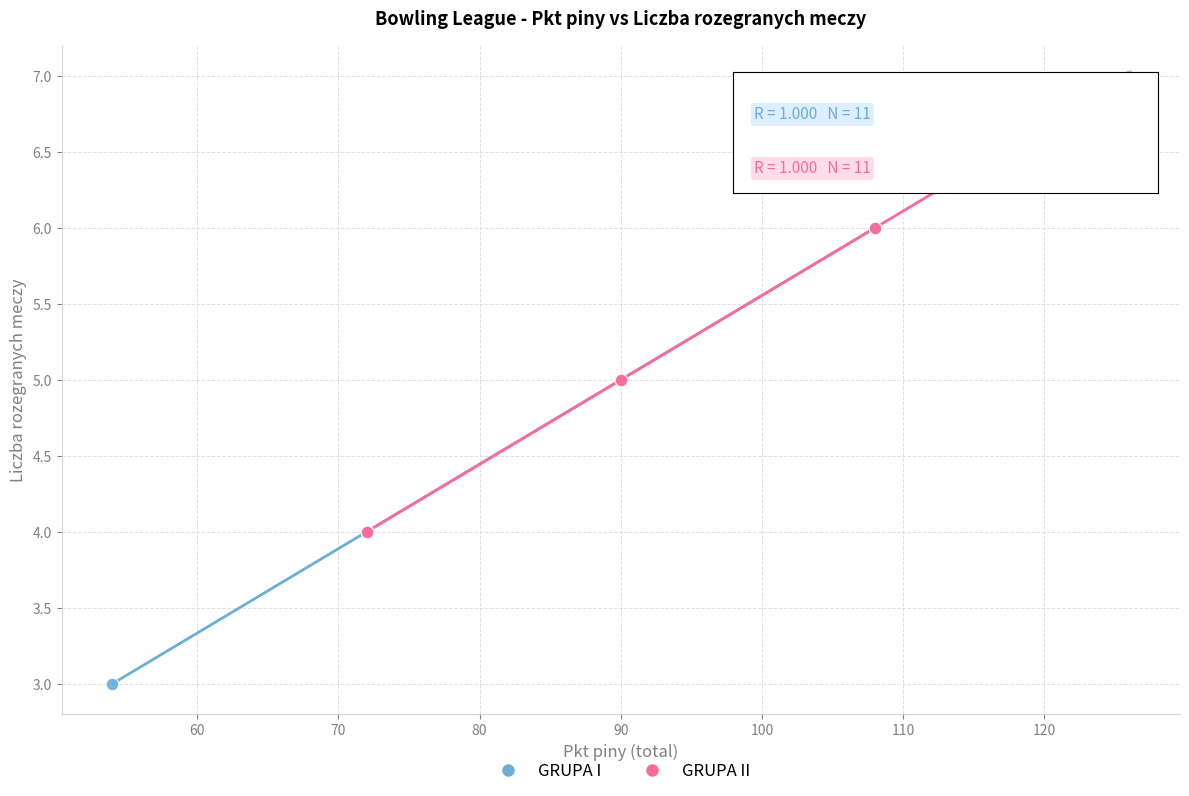

Which series contains the highest Y value?

GRUPA II